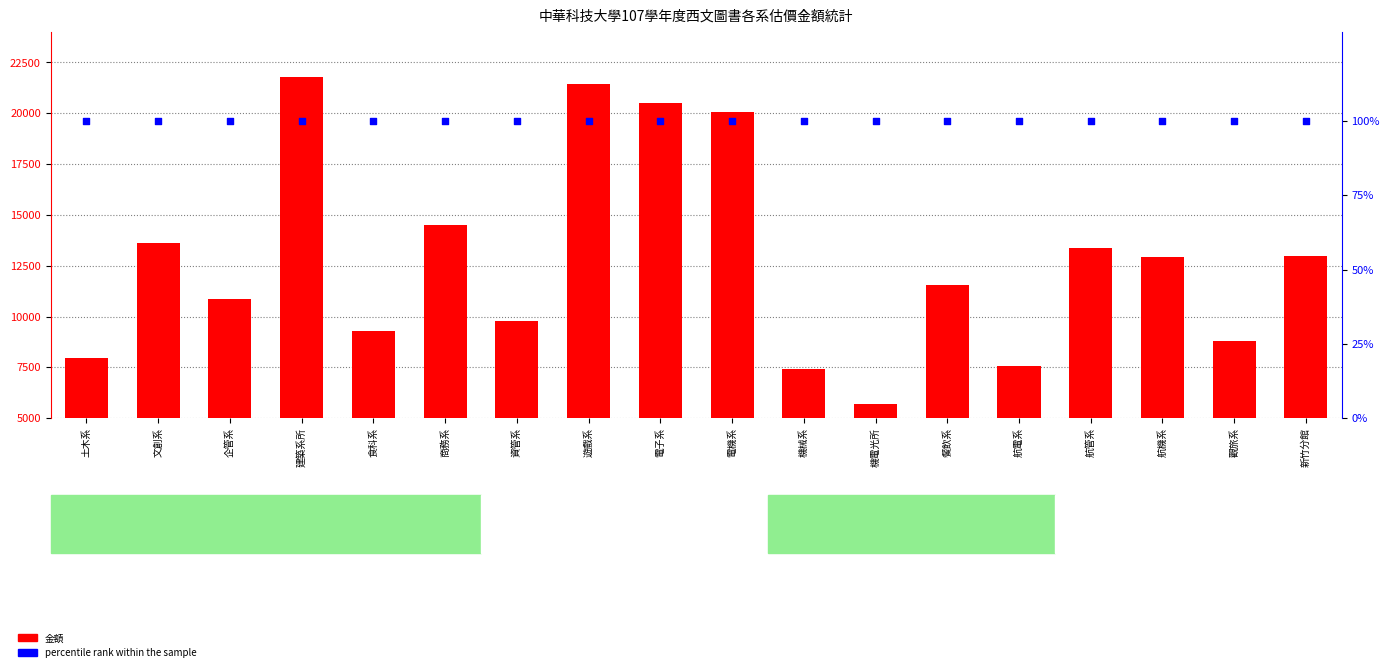

What is the total value across all series at 航管系?

13494